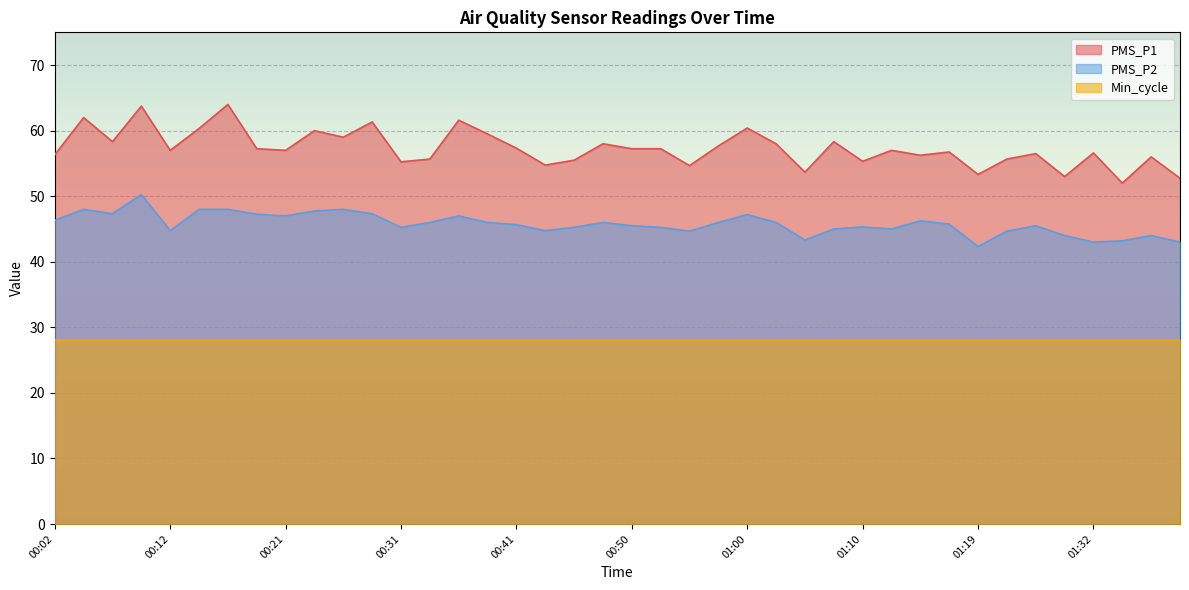

Which series has the largest total across all categories?

PMS_P1